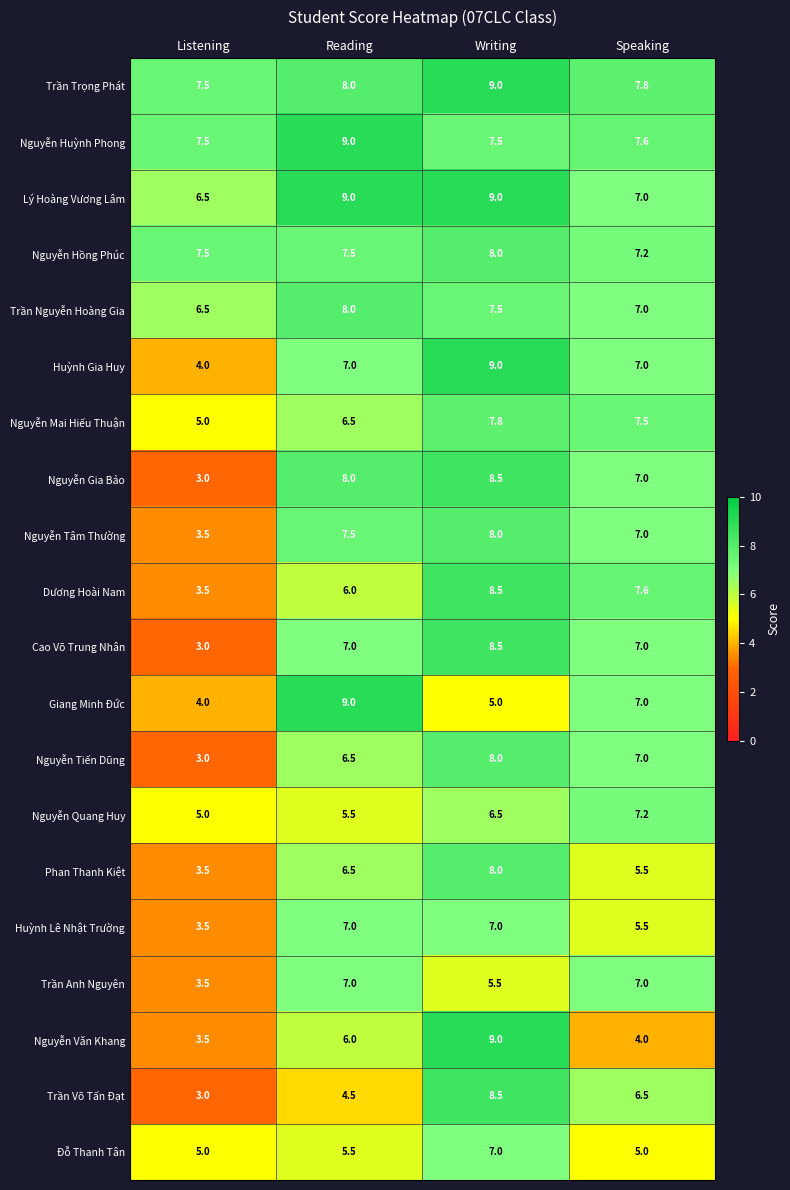

What is the difference between the highest and lowest values at Speaking?

3.8